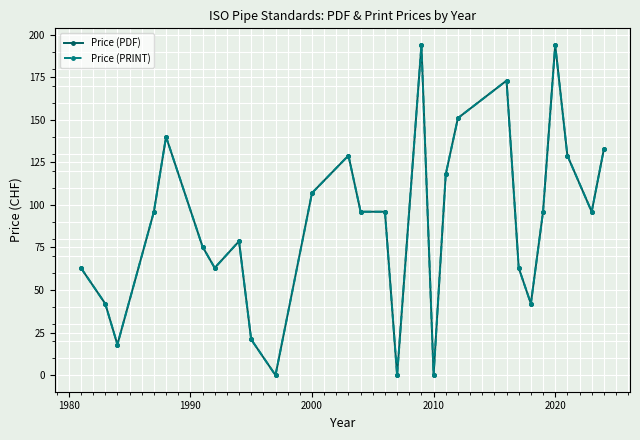

True or false: Price (PRINT) has more than 2 points higher than both neighbors.

True